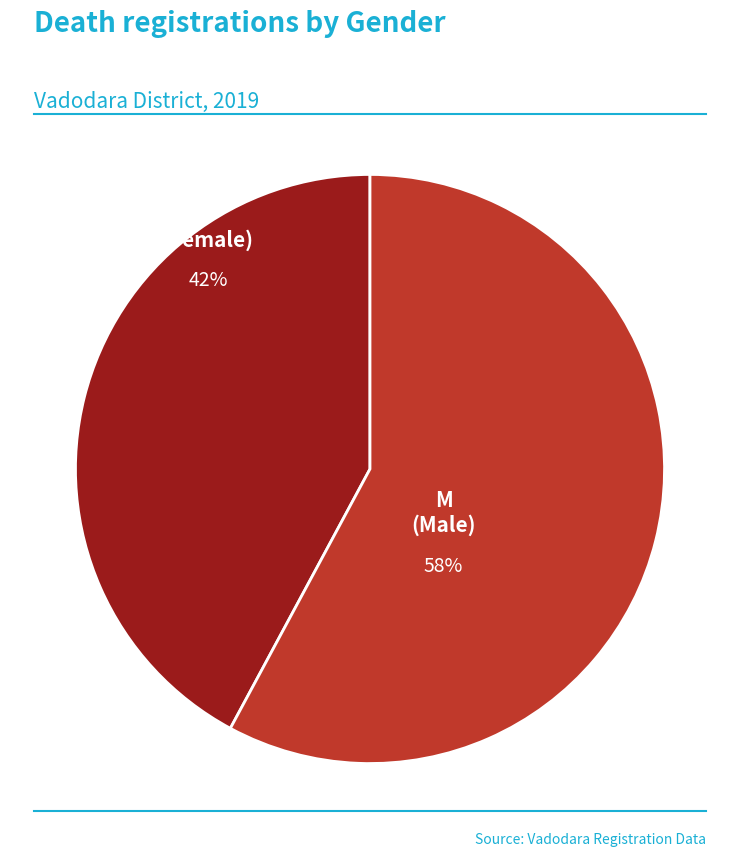

How many slices are in this pie chart?

2